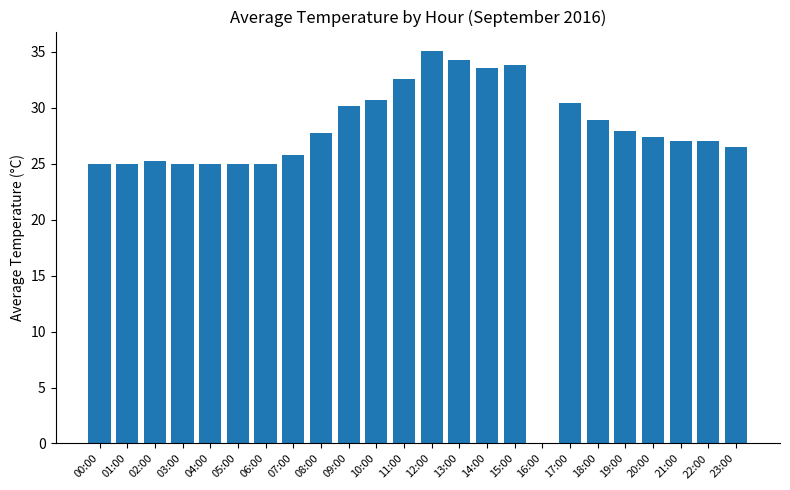

What is the sum of all values?

653.9